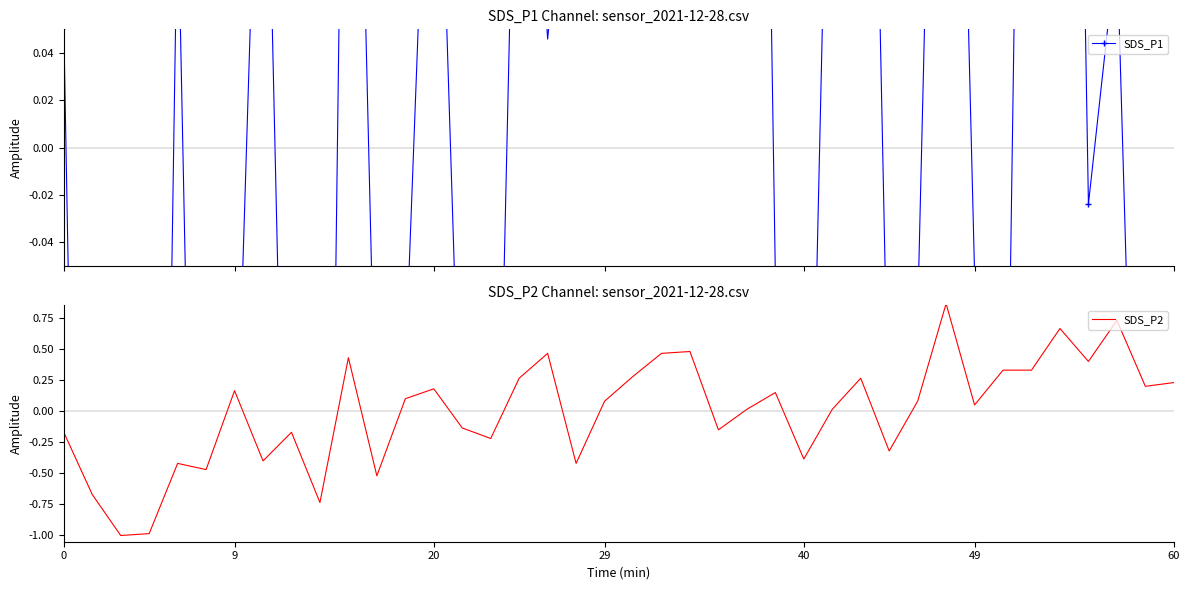

In SDS_P1, how many points are lower than both neighbors (excluding endpoints)?

12